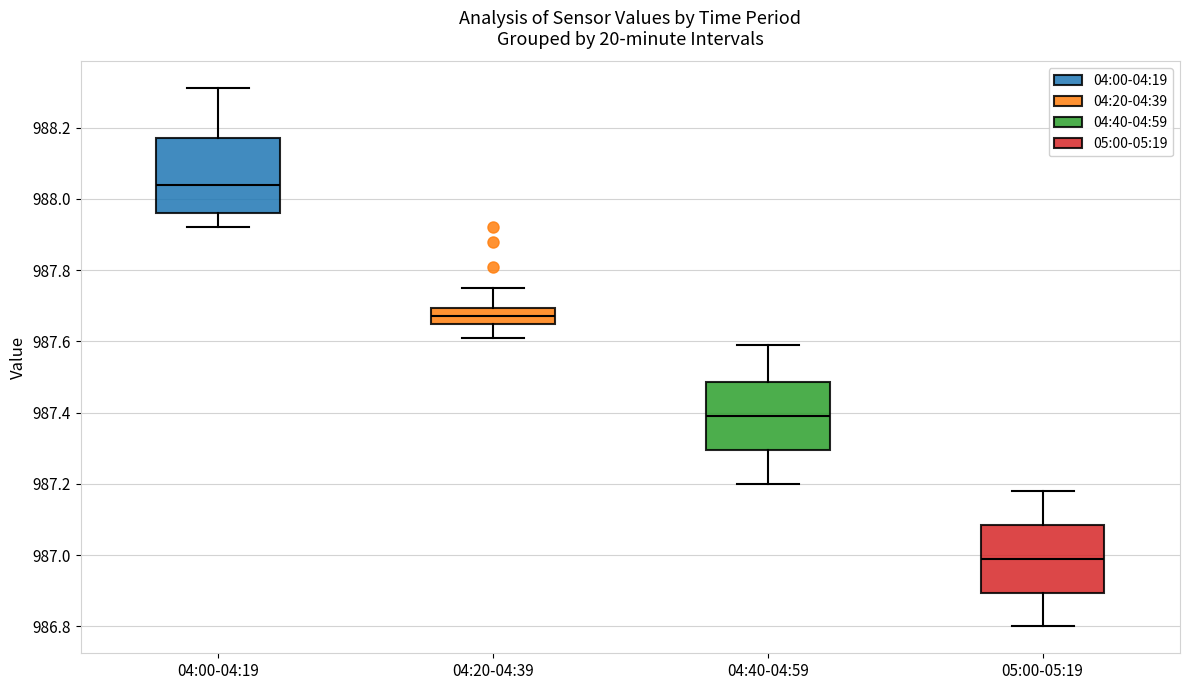

Where does the median line of the box for 04:00-04:19 sit on the y-axis? The values are not printed on the chart, so give them approximately, as read against the axis.

988.04